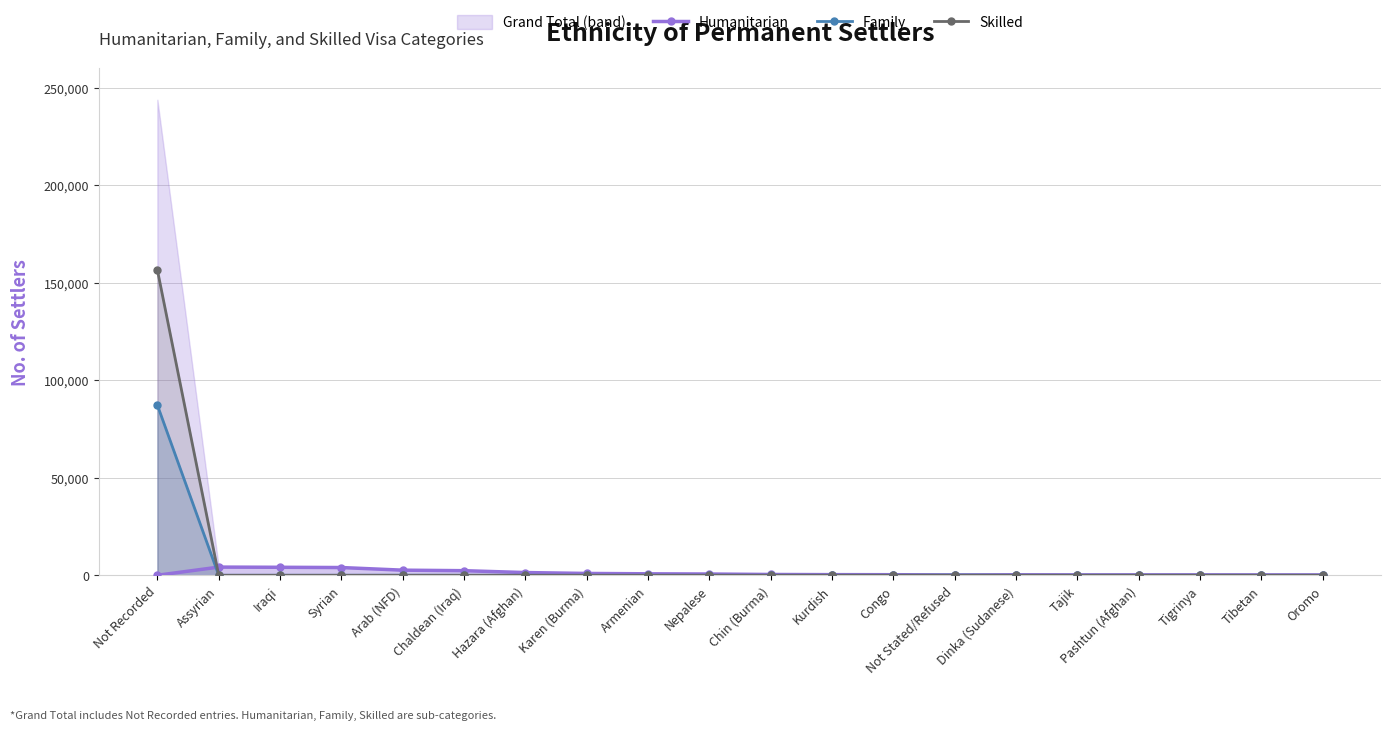

True or false: Humanitarian and Family intersect in this chart.

True